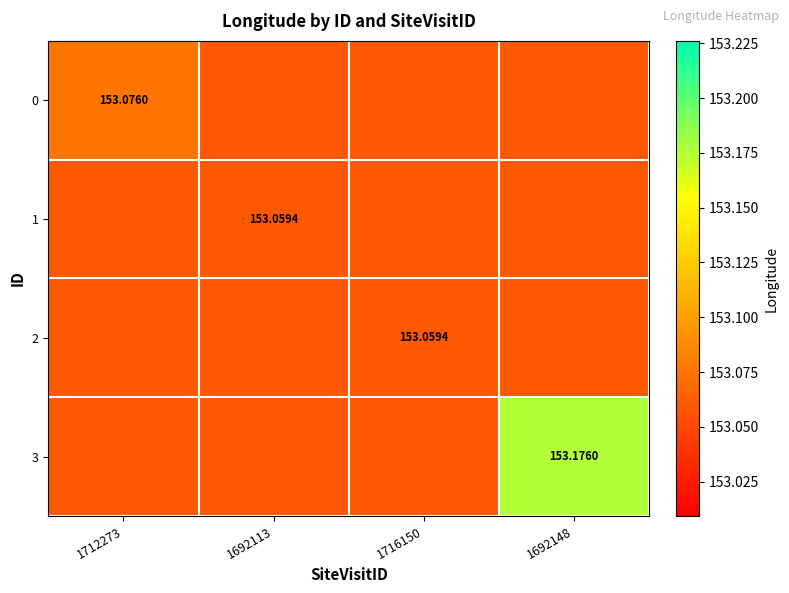

Rank the series by their maximum value, from highest to lowest.

3, 0, 1, 2